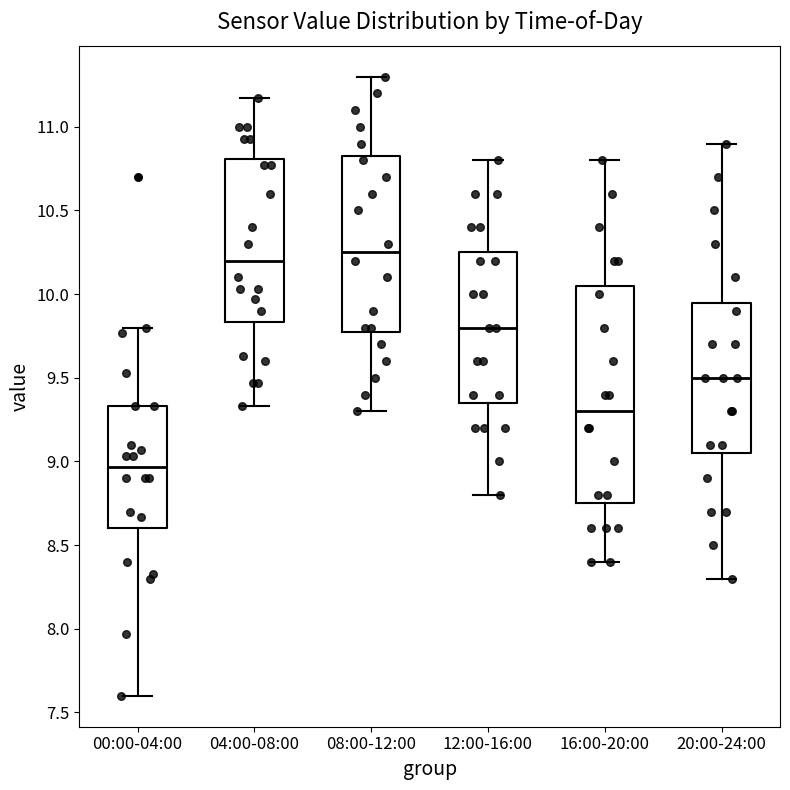

Reading left to right, transcribe this box plot: for each box, give where its median line is, the range the box spans, and where its two whiskers end, as read against the y-axis. The values are not printed on the chart, so give them approximately, as read against the axis.

00:00-04:00: median 8.95, box 8.60 to 9.35, whiskers 7.60 to 9.80
04:00-08:00: median 10.20, box 9.85 to 10.80, whiskers 9.35 to 11.15
08:00-12:00: median 10.25, box 9.80 to 10.85, whiskers 9.30 to 11.30
12:00-16:00: median 9.80, box 9.35 to 10.25, whiskers 8.80 to 10.80
16:00-20:00: median 9.30, box 8.75 to 10.05, whiskers 8.40 to 10.80
20:00-24:00: median 9.50, box 9.05 to 9.95, whiskers 8.30 to 10.90